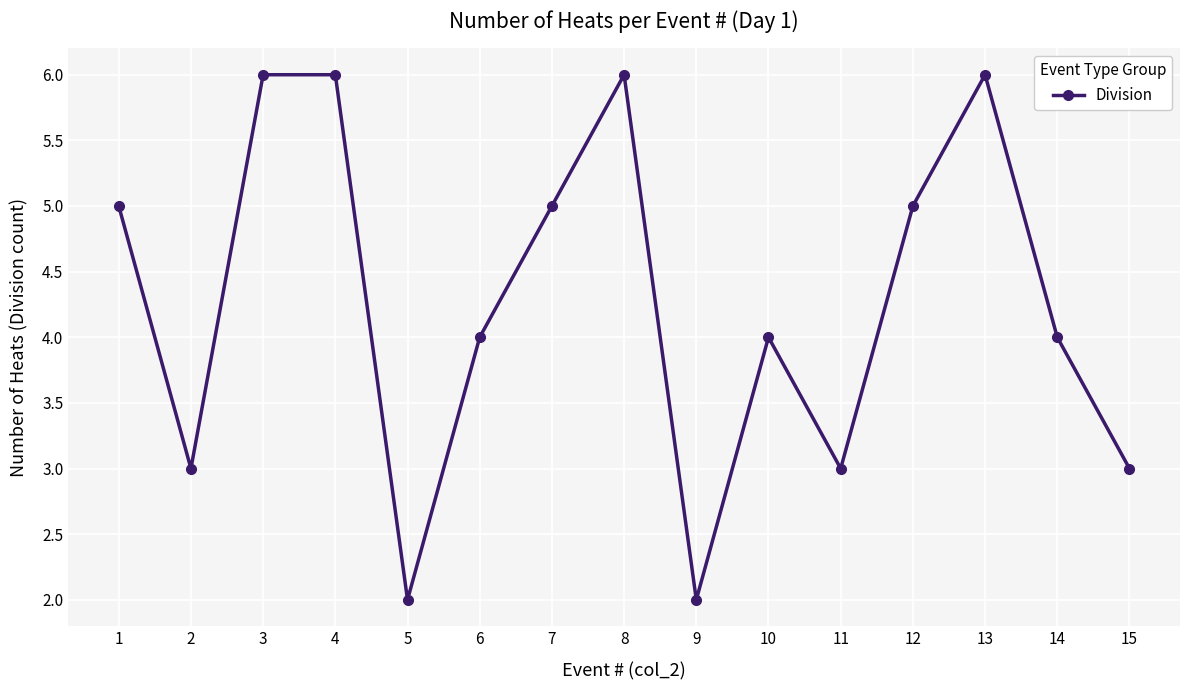

Reading right to left, list all the values displayed in this chart.

3	4	6	5	3	4	2	6	5	4	2	6	6	3	5